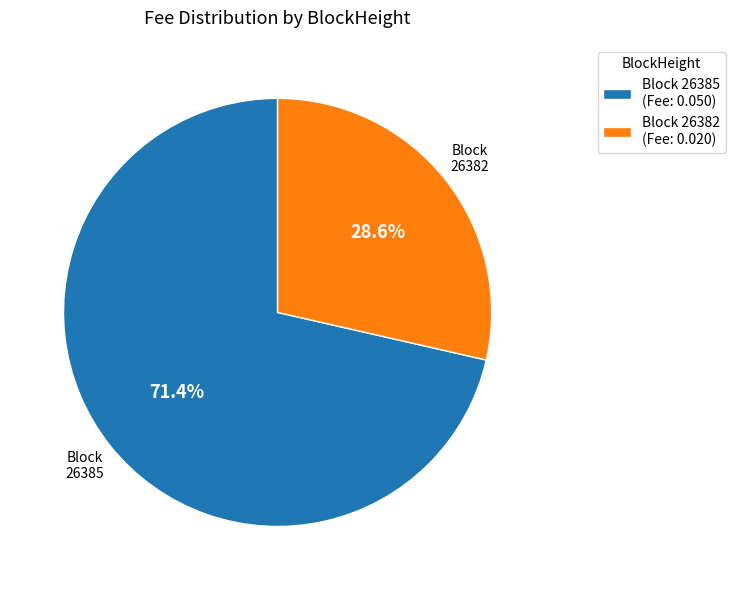

Is it true that 26385 is 1% of the pie?

False